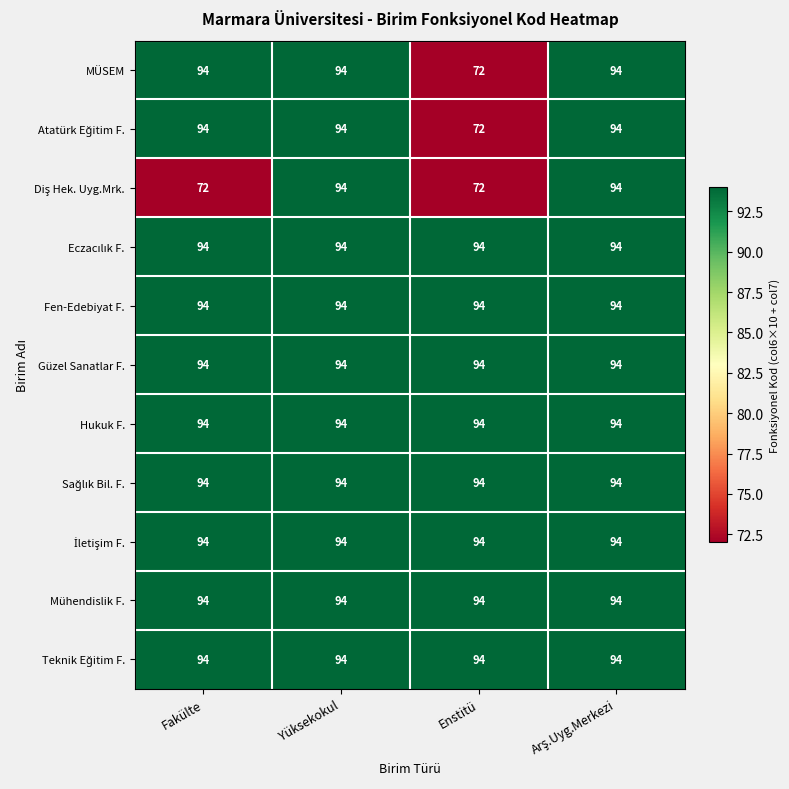

What is the average value of the Hukuk F. series?

94